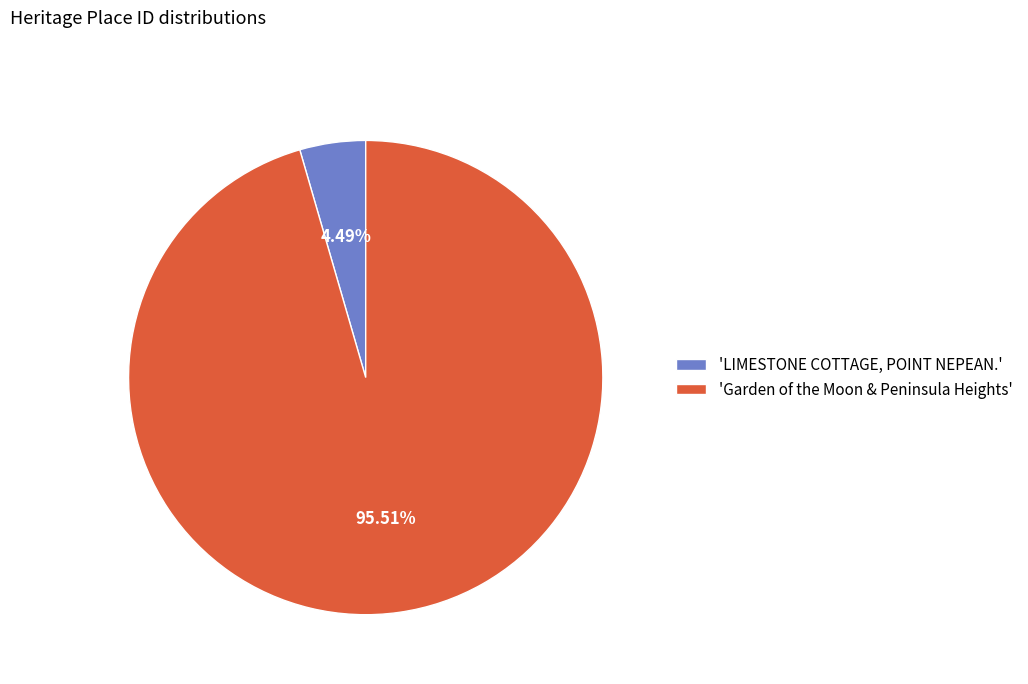

How many segments does this pie chart have?

2